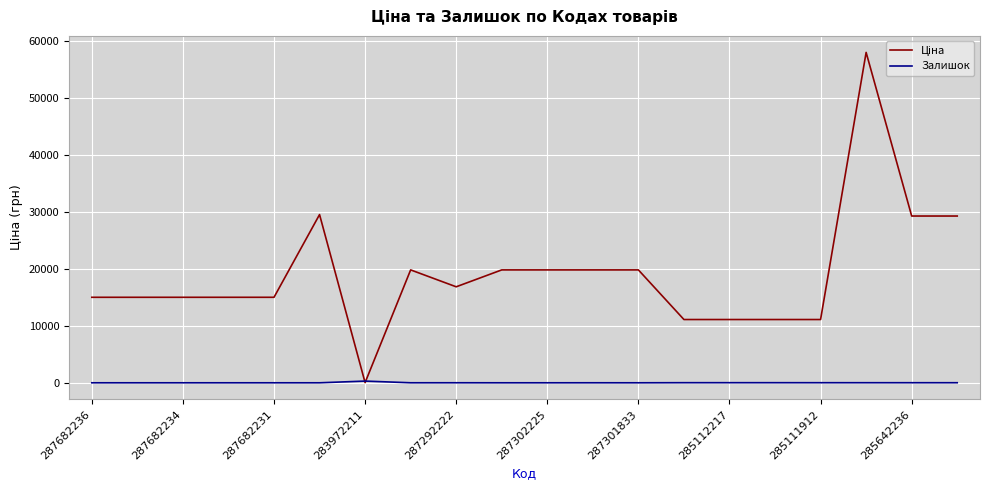

What is the greatest value displayed?

58037.0